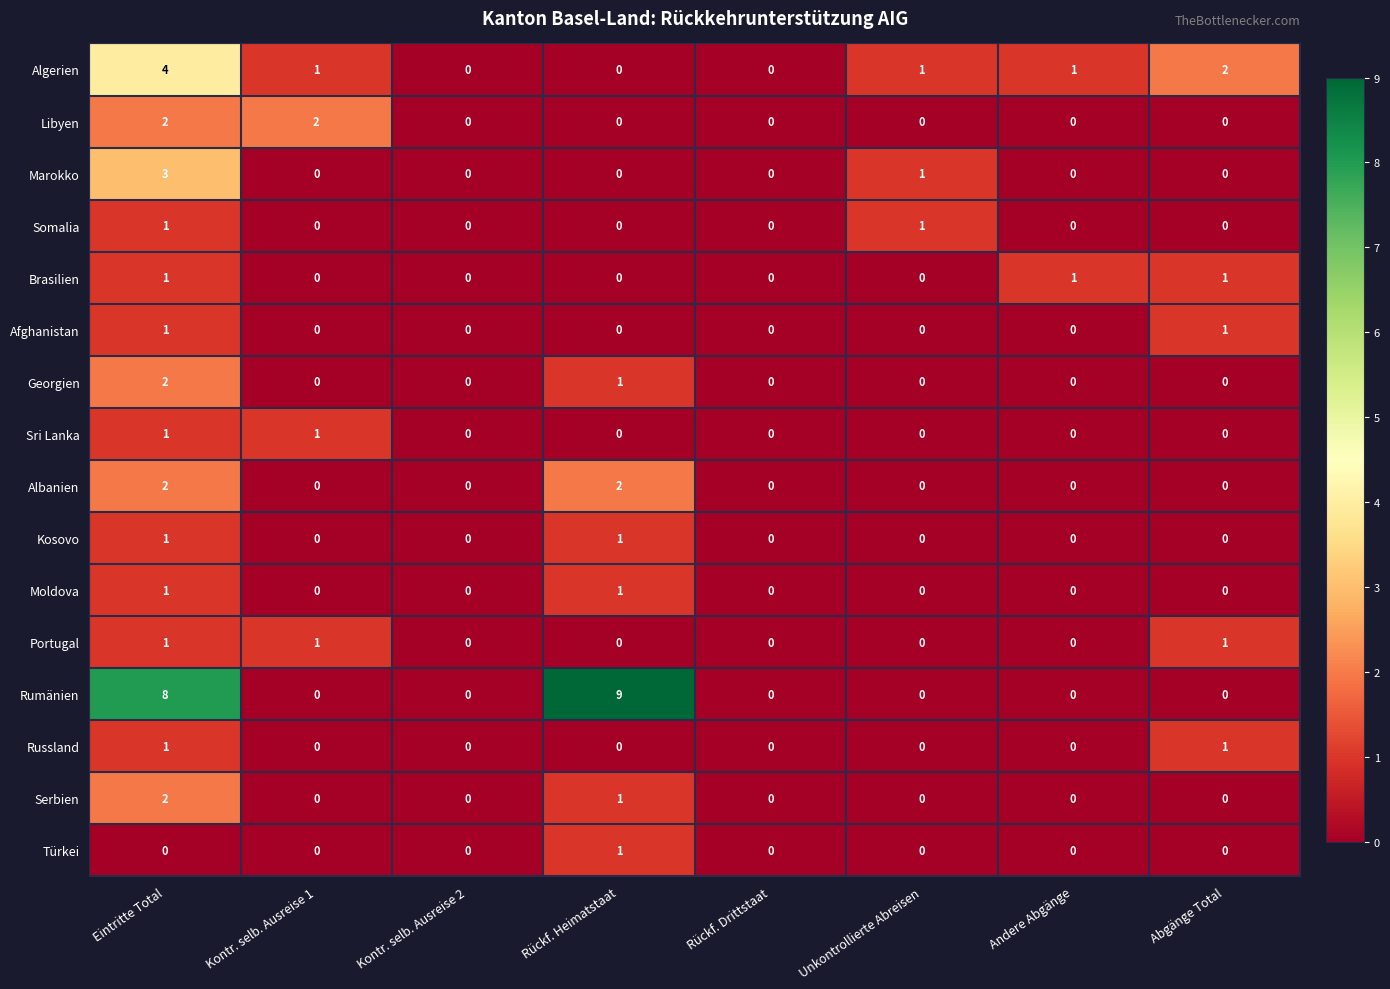

True or false: Moldova has a value of 0 at Kontr. selb. Ausreise 1.

True